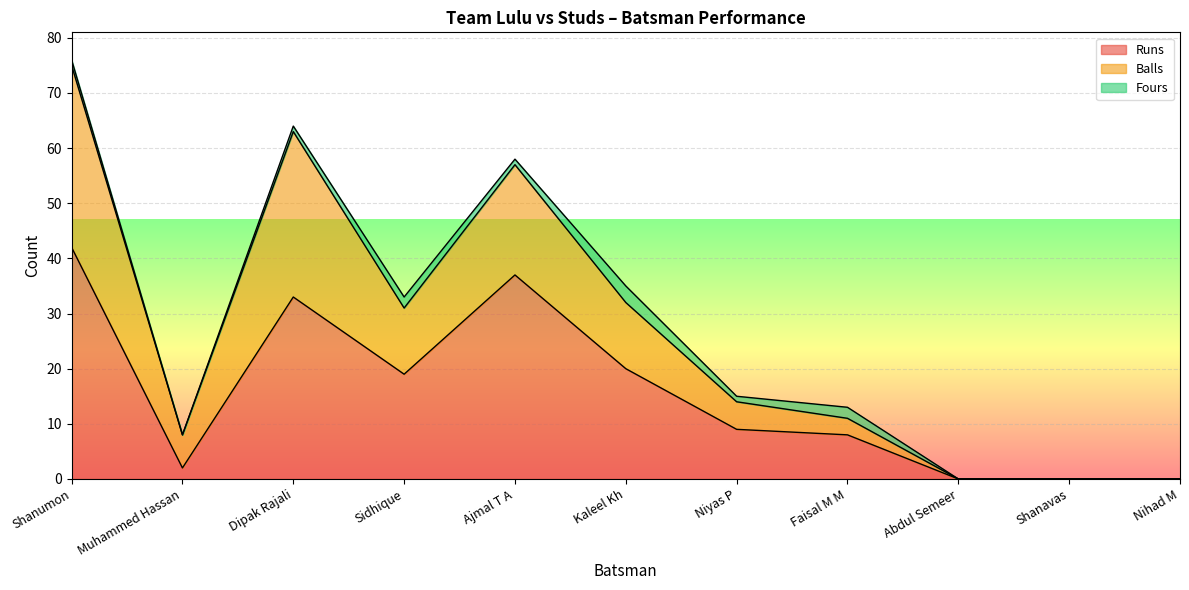

At which category is the sum across all series the highest?

Shanumon